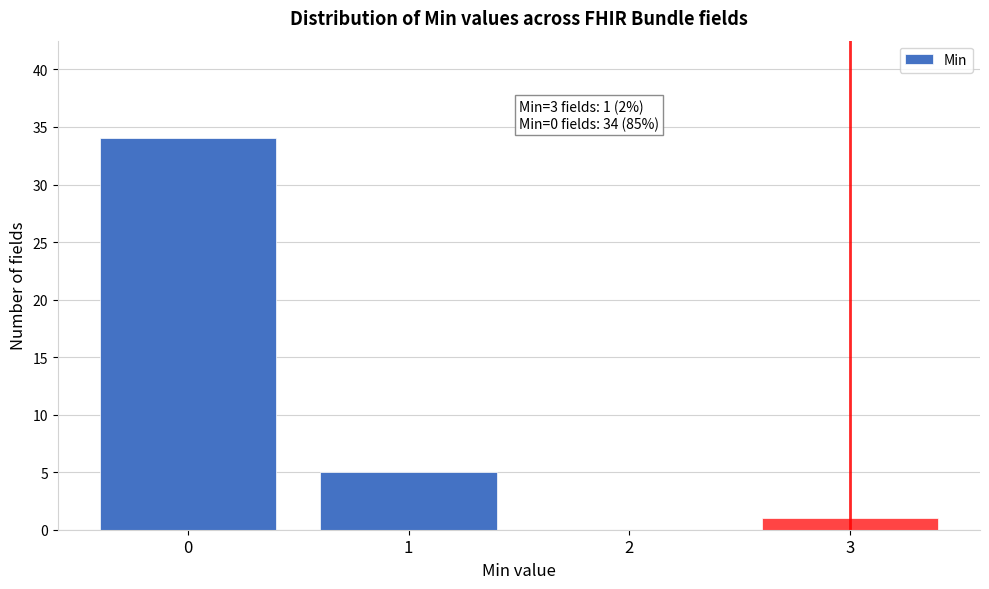

Reading left to right, transcribe all the data shown in this chart.

0=34	1=5	2=0	3=1